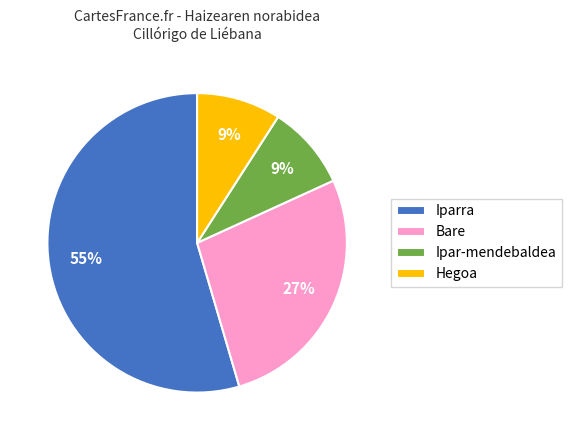

Is the sum of Hegoa and Bare greater than half?

No